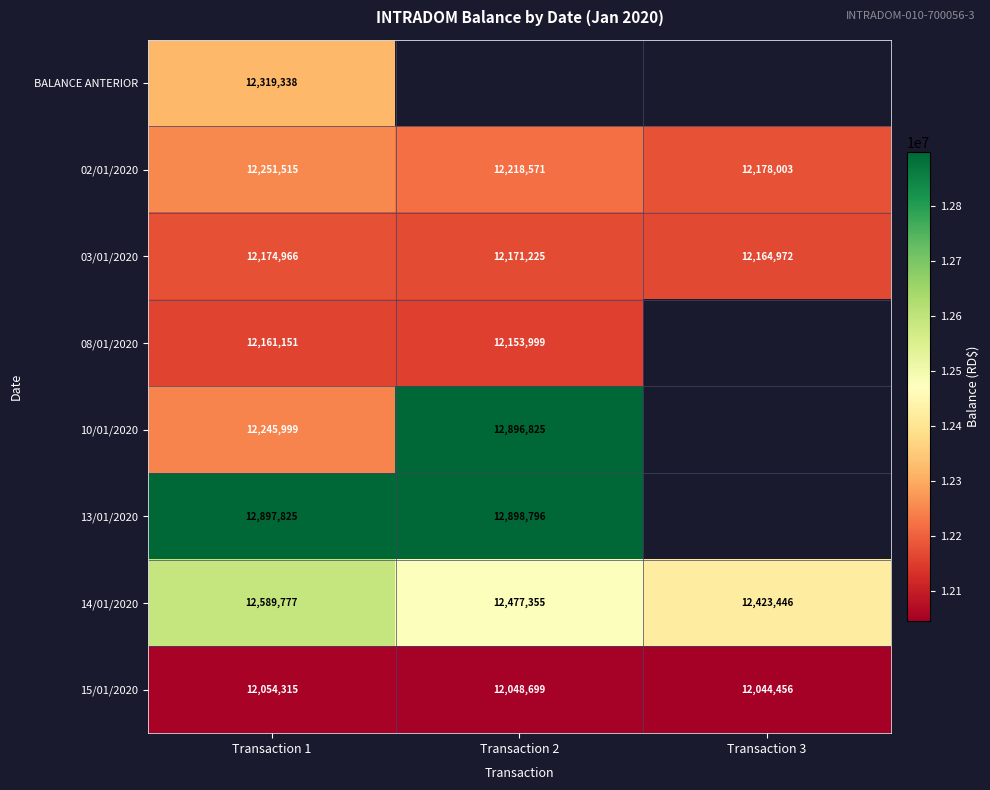

What is the total value across all series at Transaction 1?

98694886.0